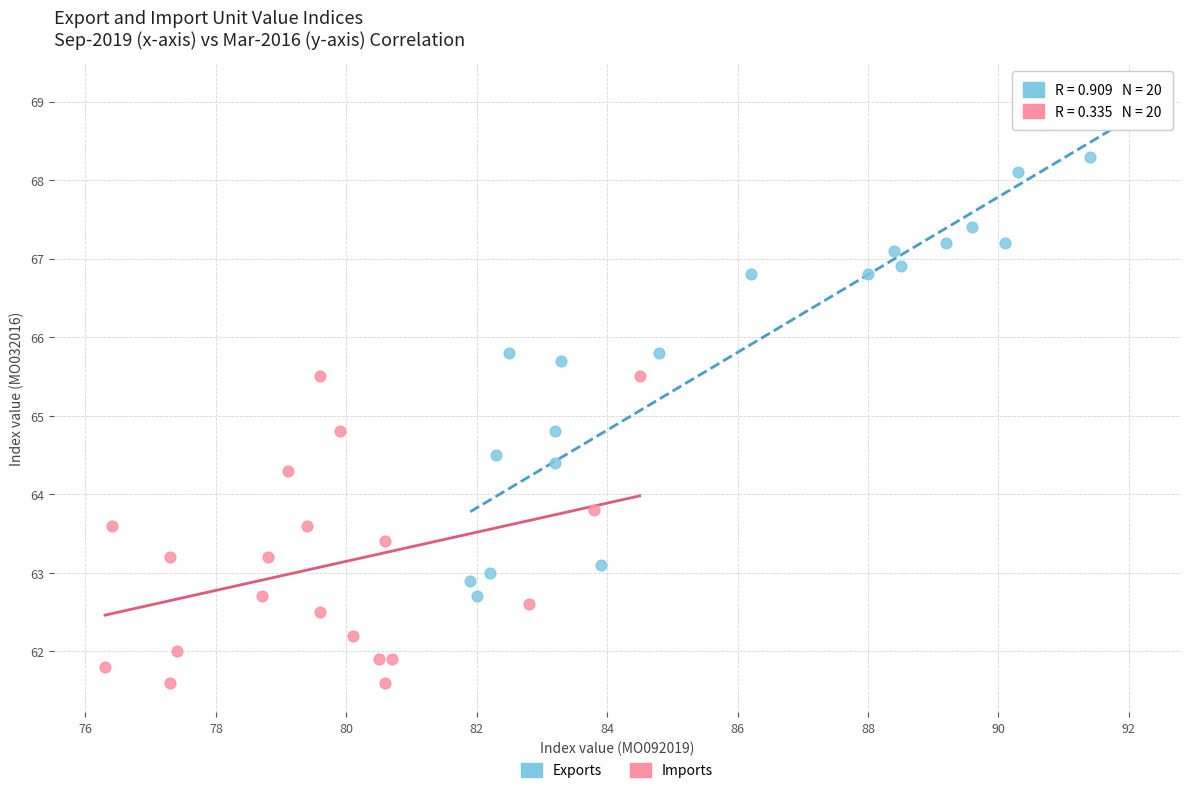

Which series reaches the maximum Y coordinate?

Exports